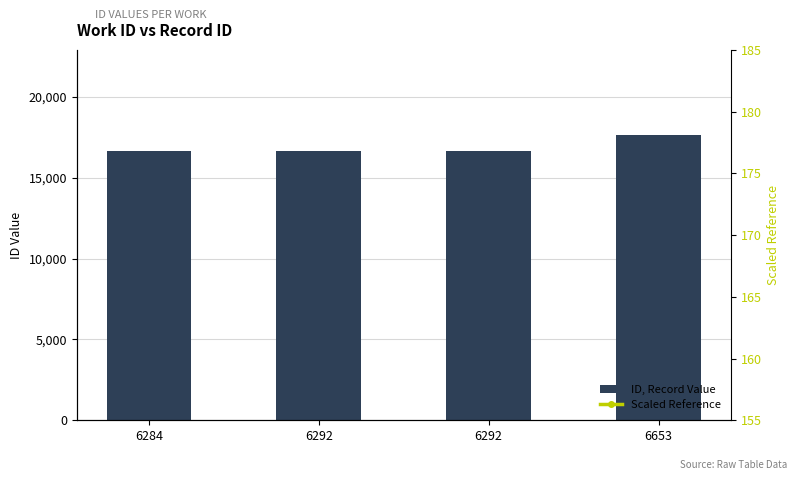

What is the sum of all Scaled Reference values?

0.7